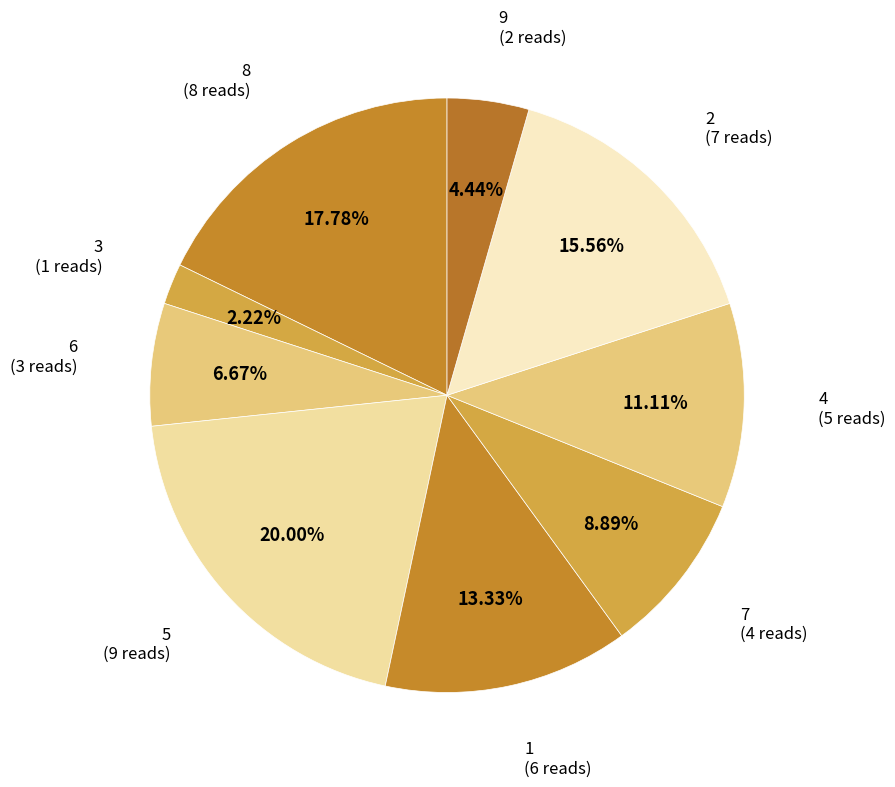

How many segments does this pie chart have?

9